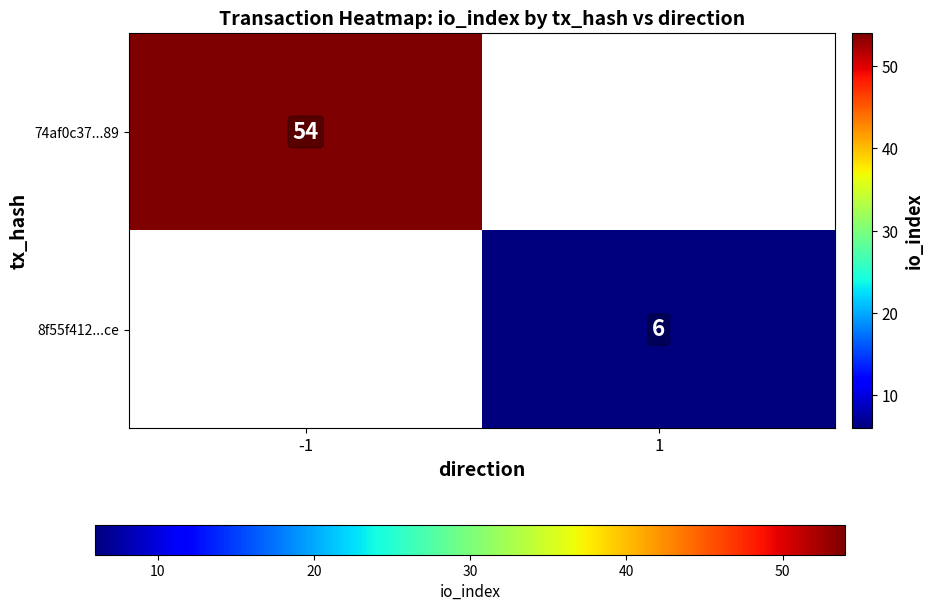

True or false: 74af0c37...89 has a value of 54 at -1.

True